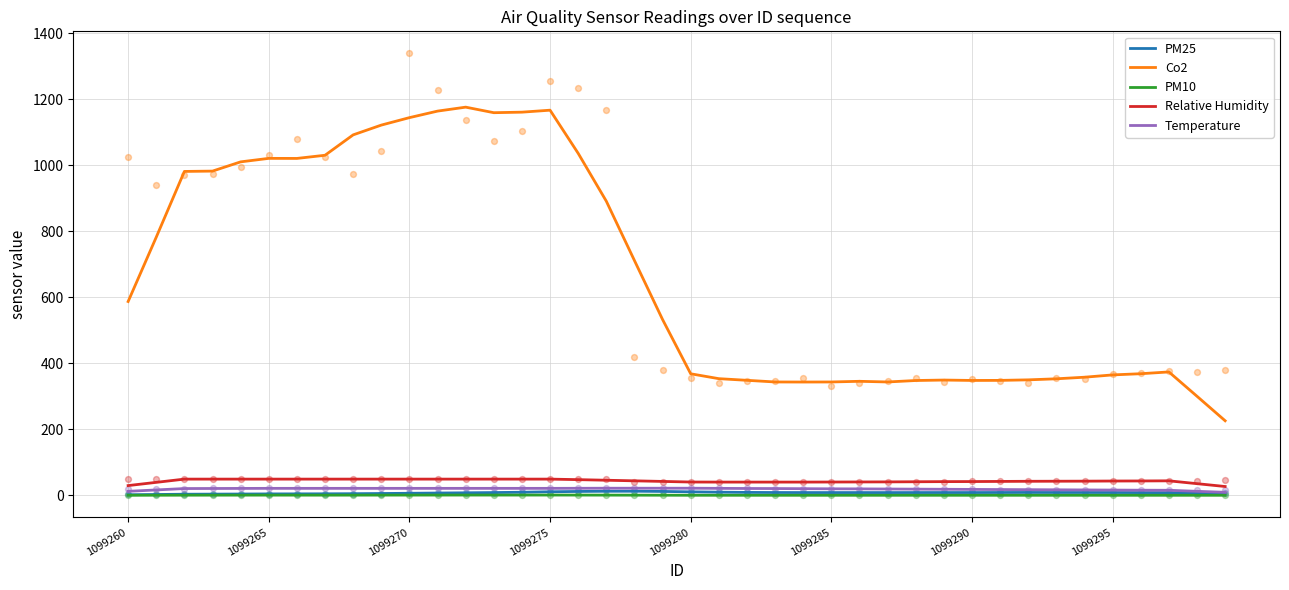

Which series reaches the maximum Y coordinate?

Co2